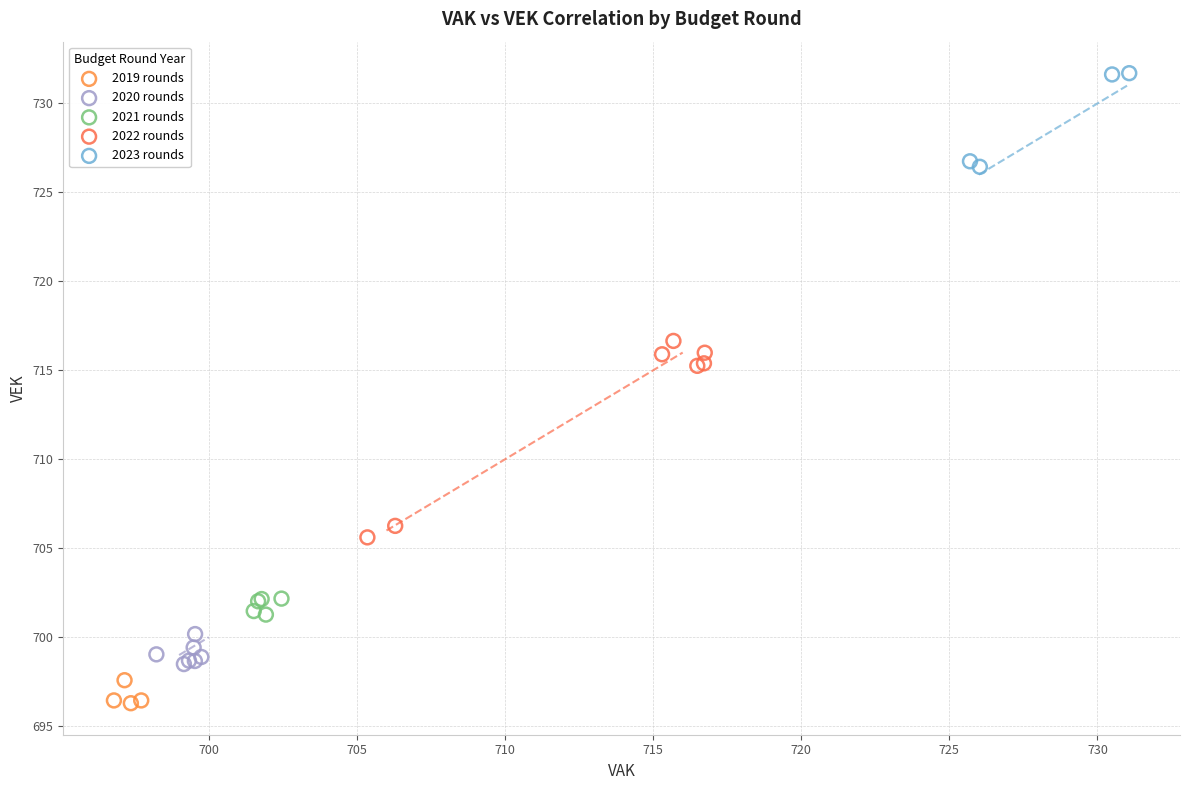

Which series contains the lowest Y value?

2019 rounds